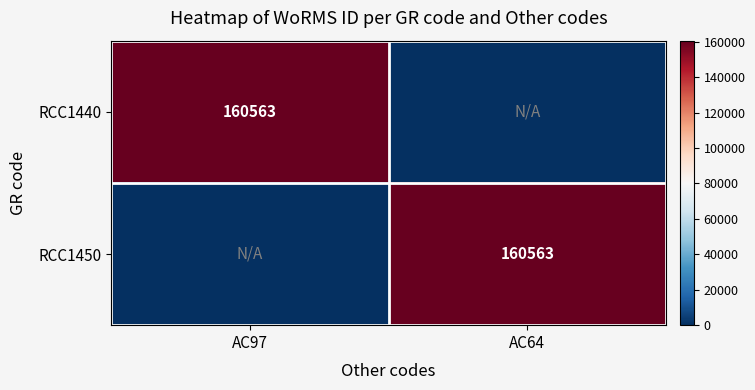

The RCC1450 series shows 160563 at AC64. True or false?

True